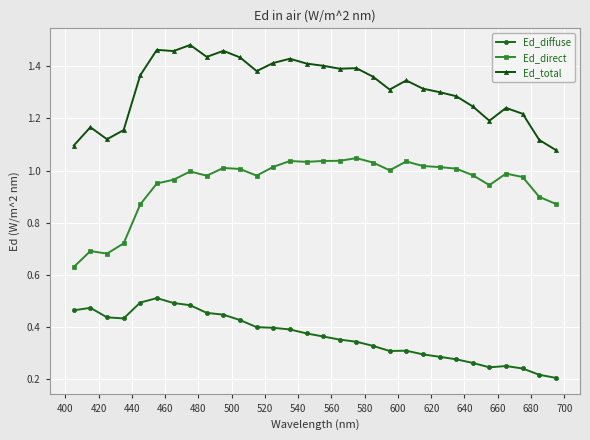

Which series has the largest total across all categories?

Ed_total